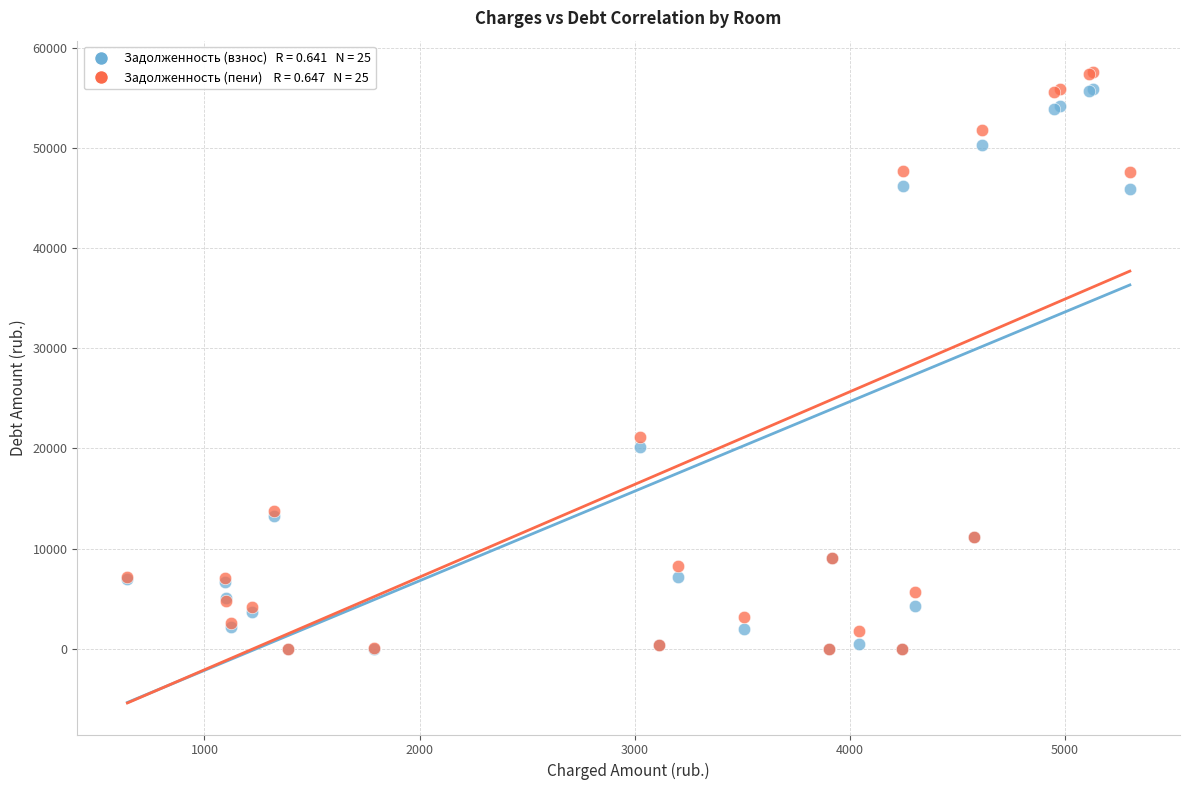

Across all series, what Y value is closest to 28772?

21168.9